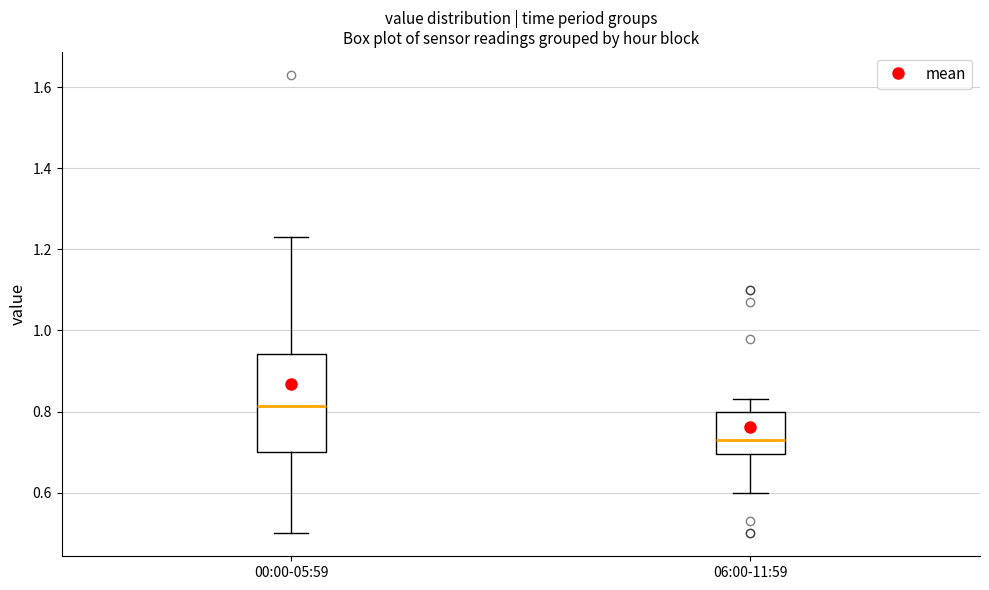

Reading left to right, transcribe this box plot: for each box, give where its median line is, the range the box spans, and where its two whiskers end, as read against the y-axis. The values are not printed on the chart, so give them approximately, as read against the axis.

00:00-05:59: median 0.82, box 0.70 to 0.94, whiskers 0.50 to 1.24
06:00-11:59: median 0.74, box 0.70 to 0.80, whiskers 0.60 to 0.84